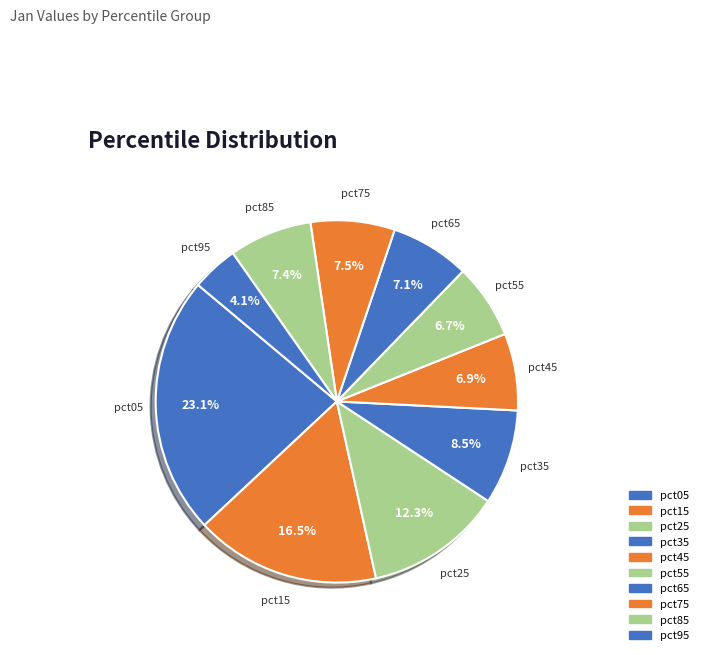

To the nearest percent, what percentage of the pie is pct55?

7%